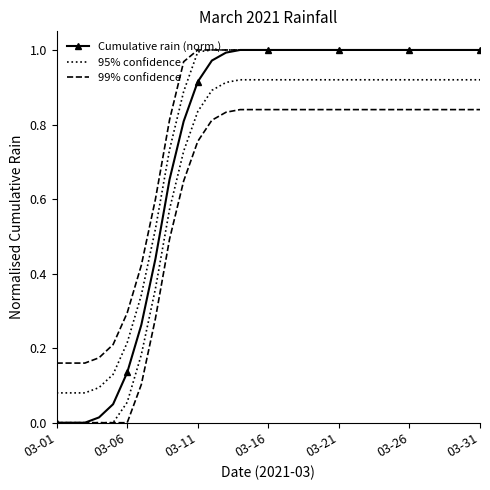

What is the sum of all Cumulative rain (norm.) values?

23.2